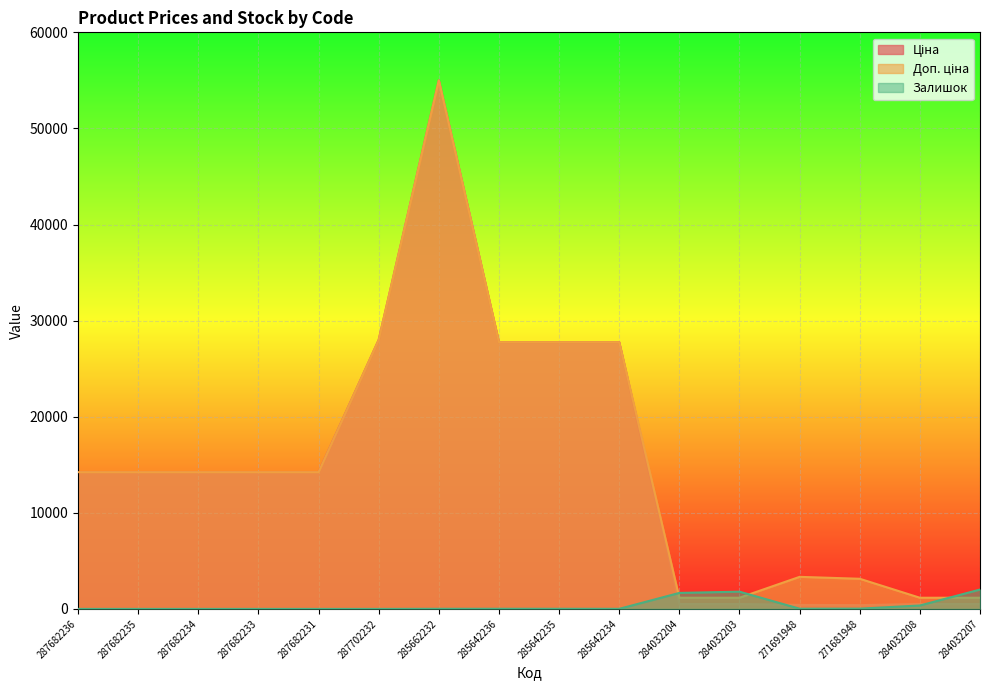

At which category does Доп. ціна reach its first local peak?

285662232